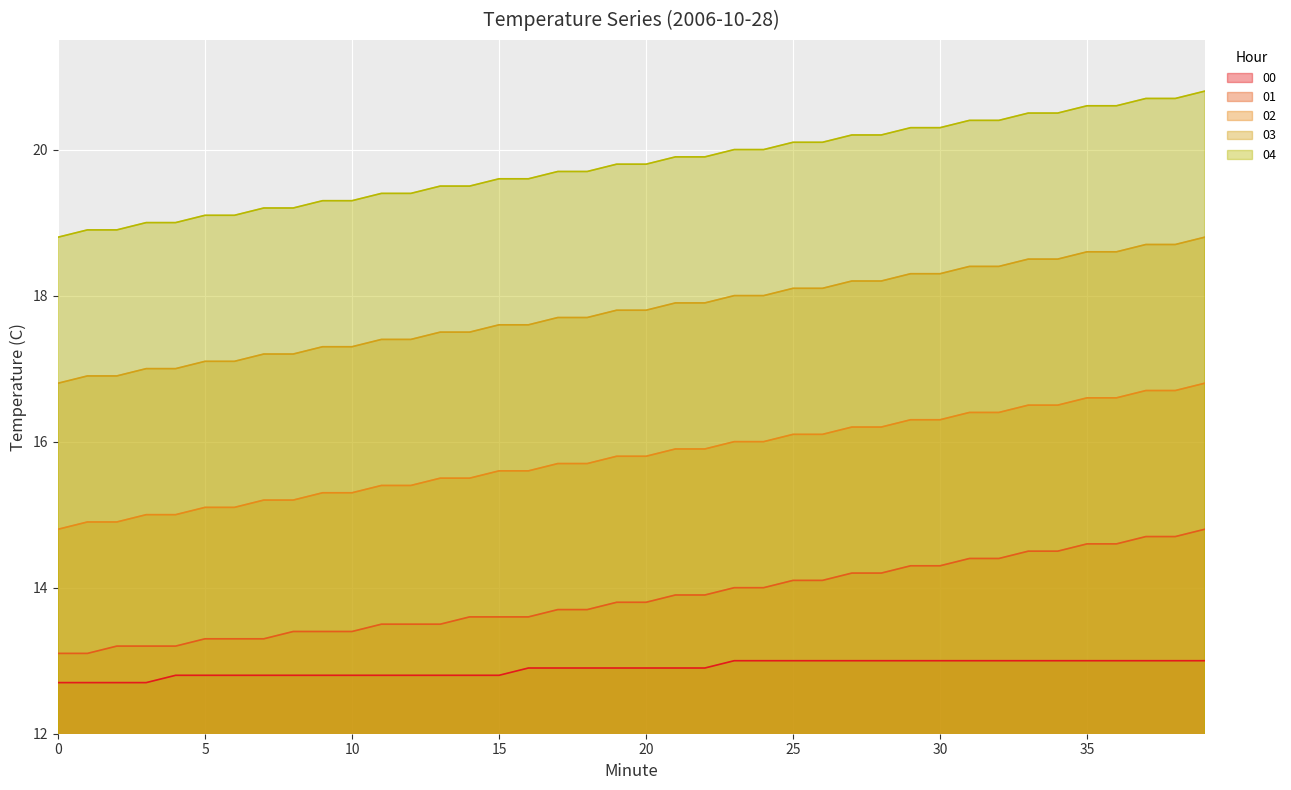

What is the value of the 01 point at the 8th from the left?

13.3